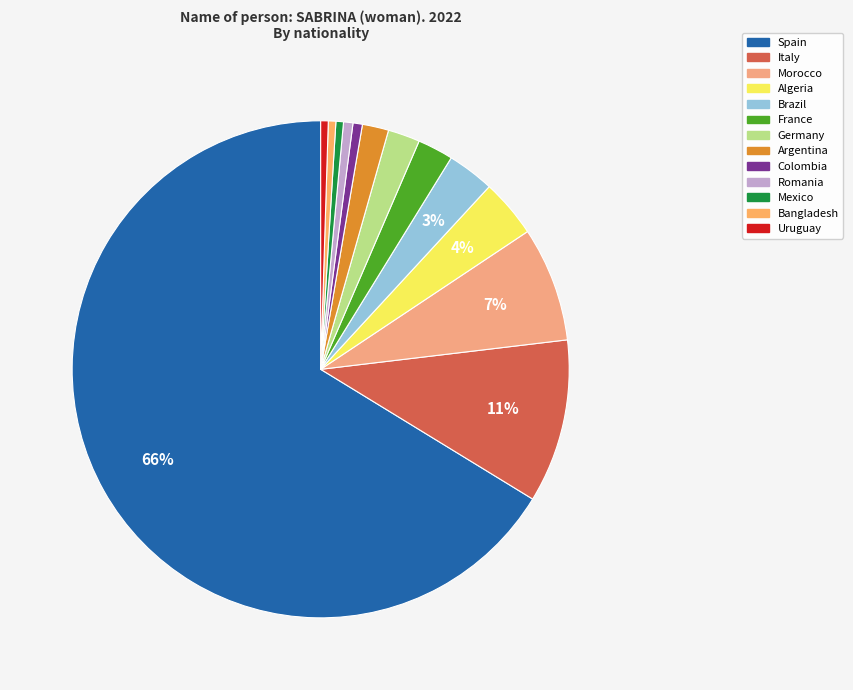

Between Spain and Uruguay, which is larger?

Spain